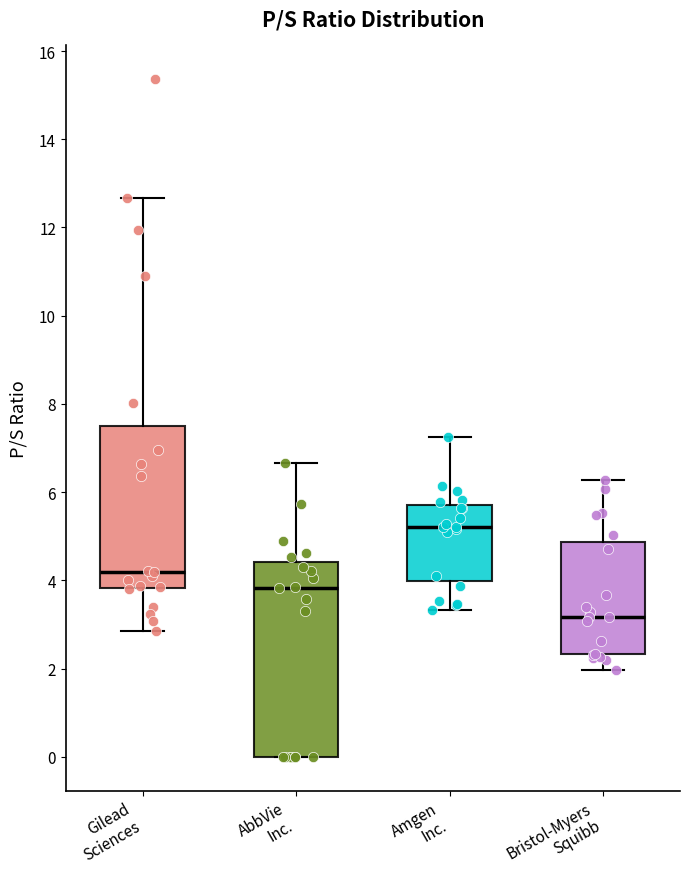

Which box has the lowest median line?

Bristol-Myers Squibb